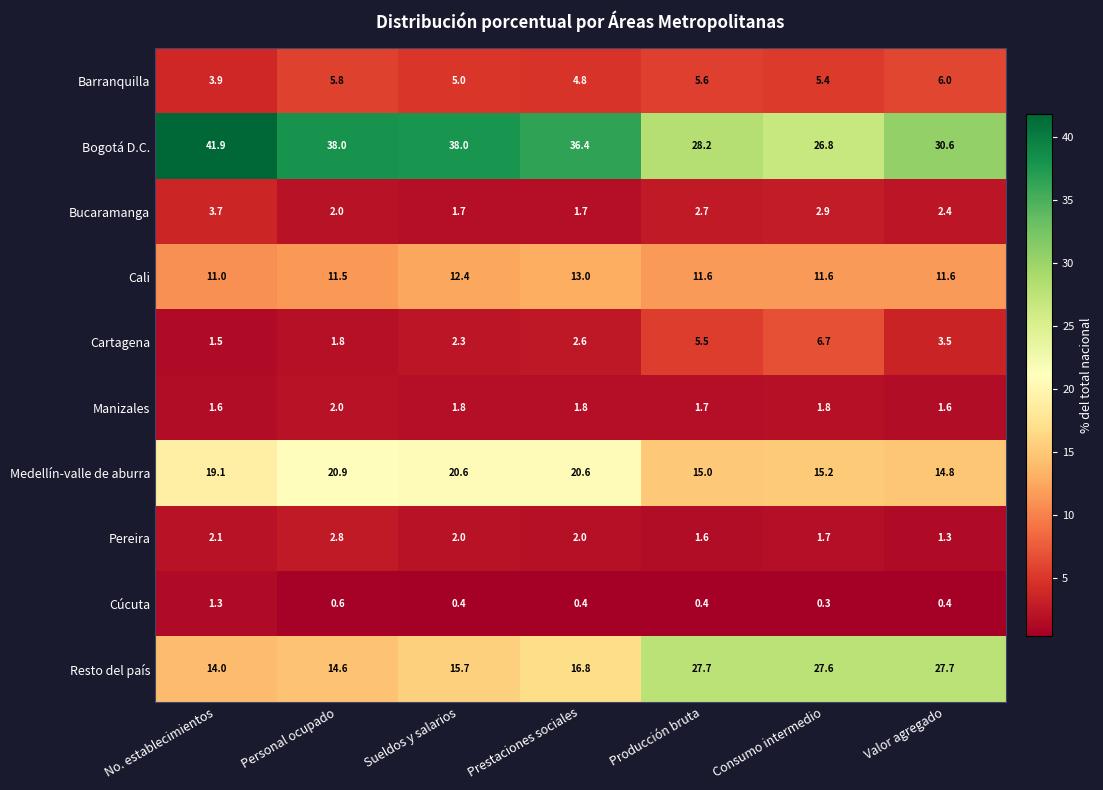

Which series has the largest total across all categories?

Bogotá D.C.